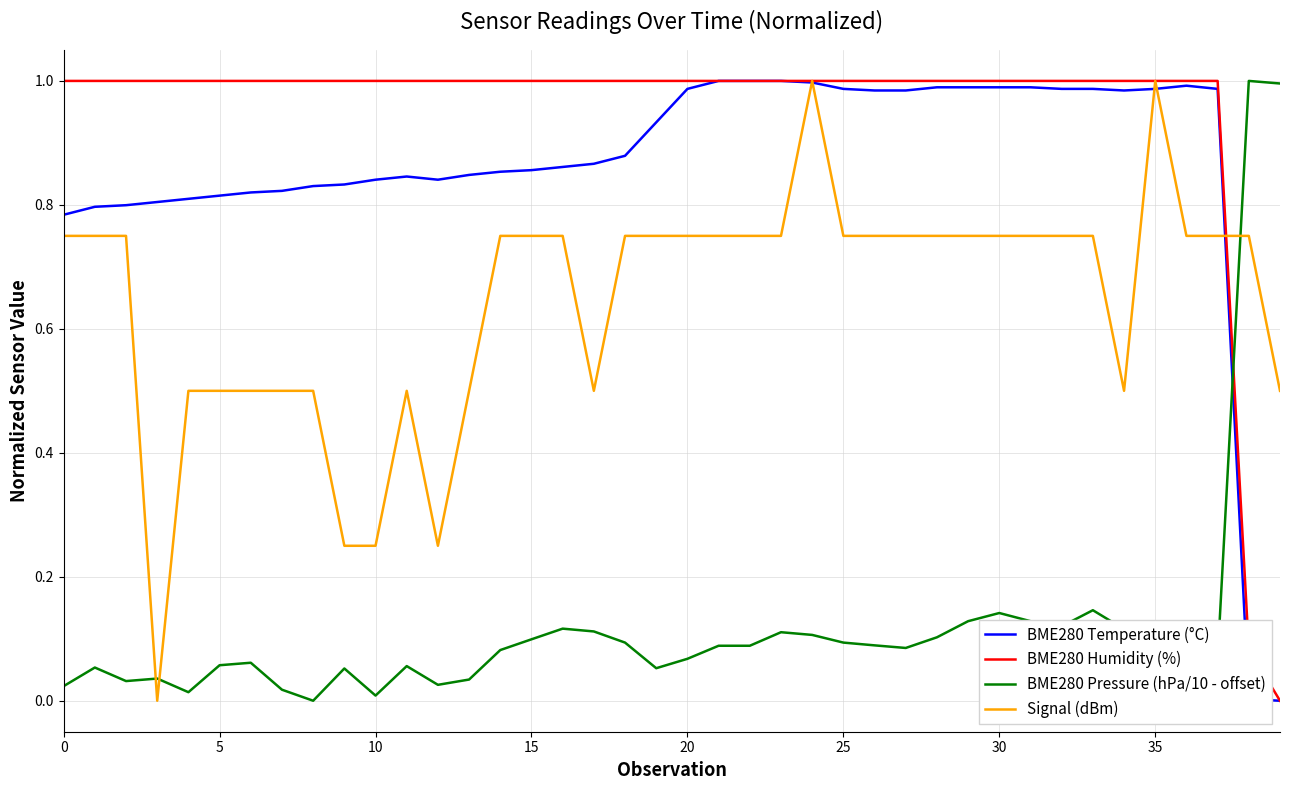

Which series has the largest total across all categories?

BME280 Humidity (%)